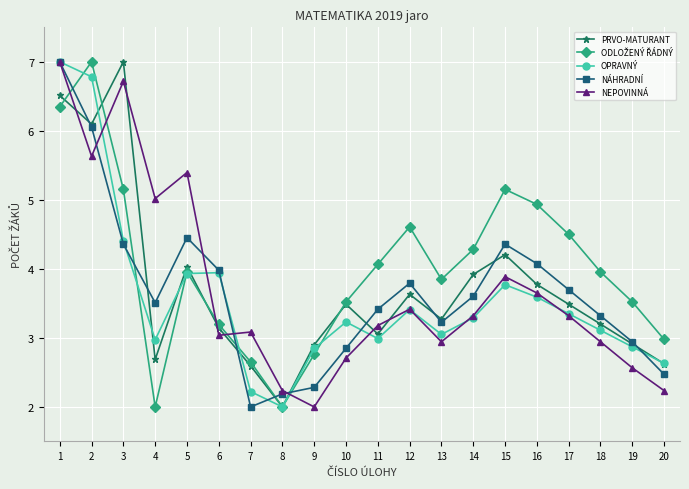

The NEPOVINNÁ series shows 2.6 at 19. True or false?

True